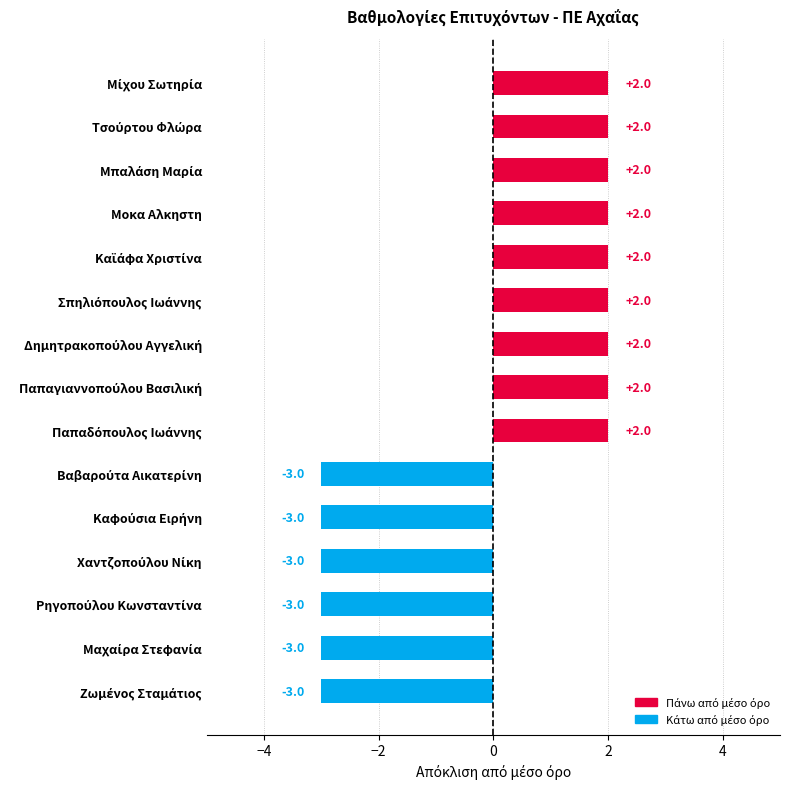

What is the smallest value displayed?

-3